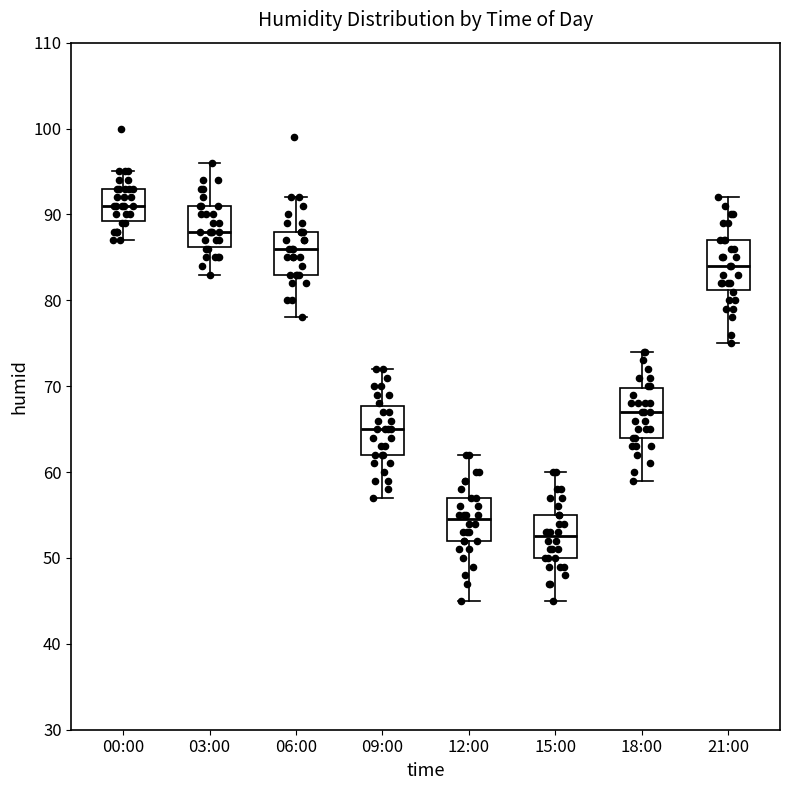

Which box's median line is the highest?

00:00